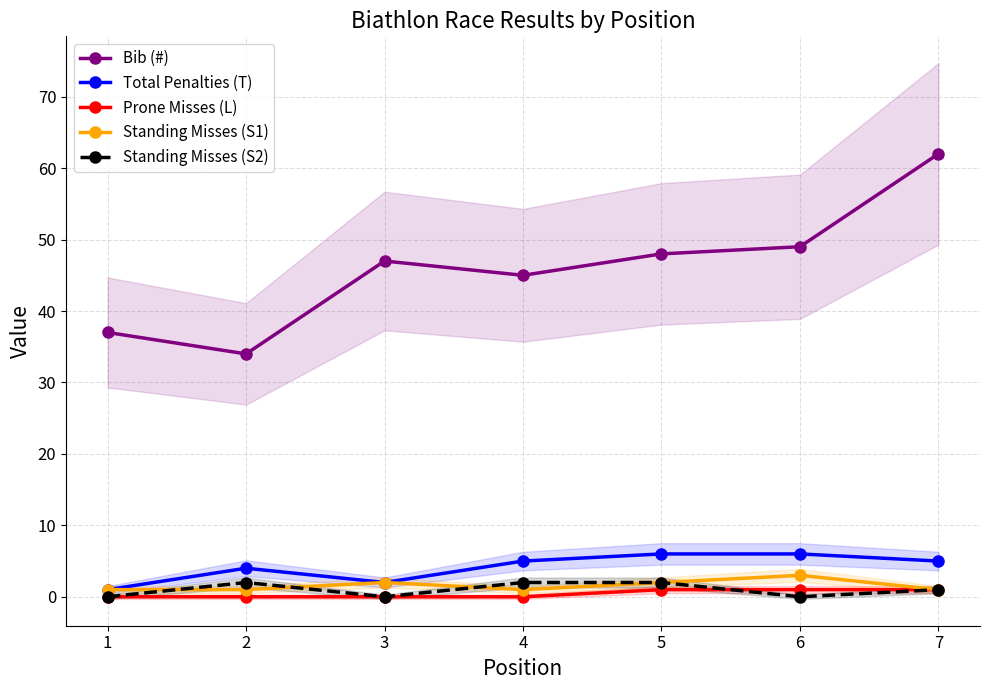

The Standing Misses (S2) series shows 2 at 5. True or false?

True